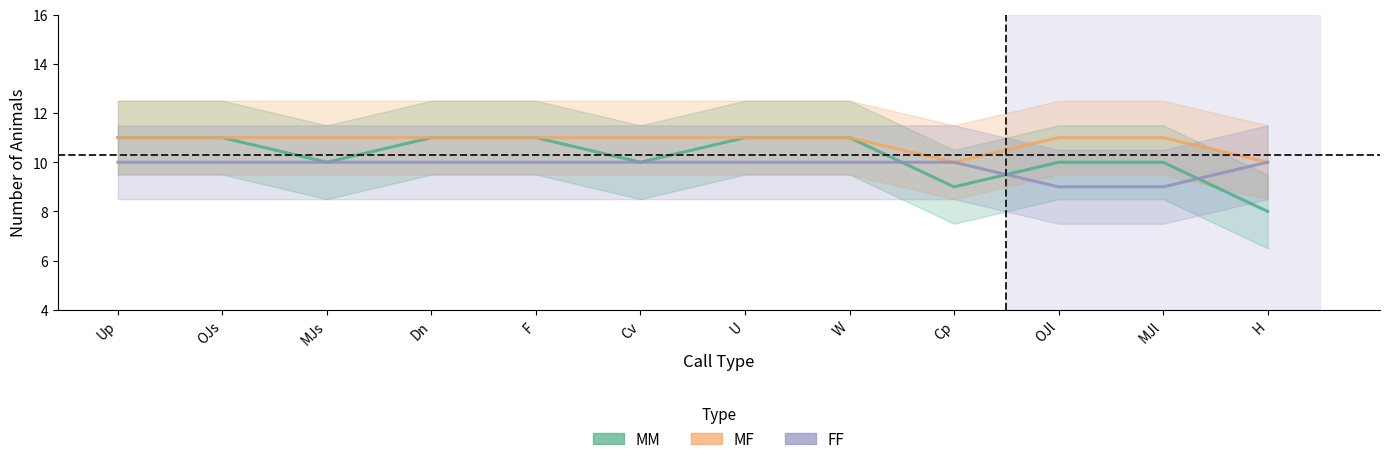

What position from the left is OJs?

2